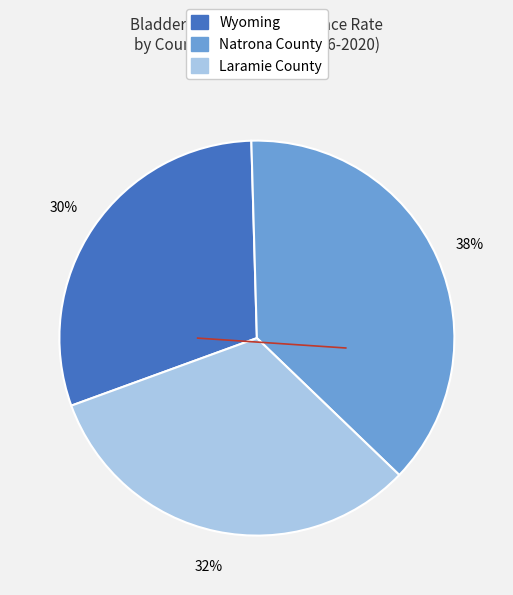

To the nearest percent, what is the combined percentage of Wyoming and Laramie County?

62%